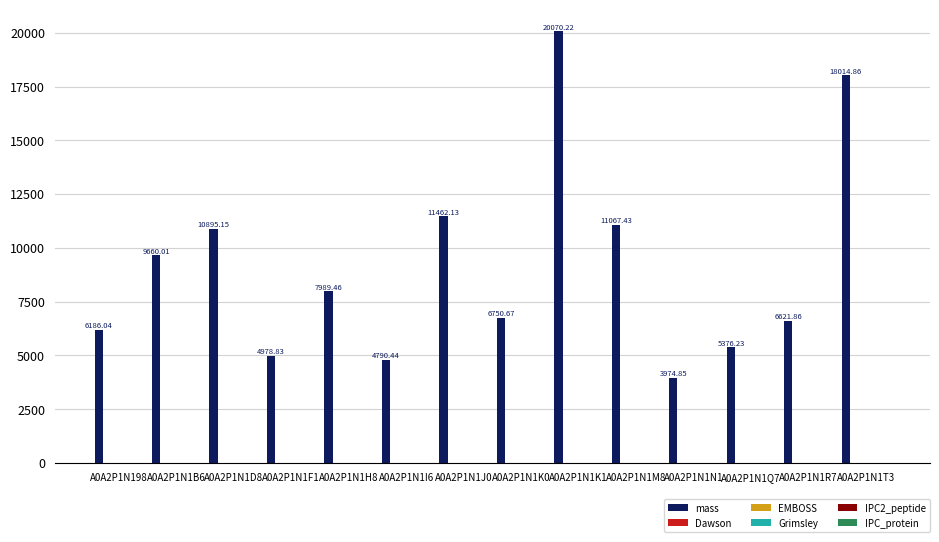

What is the sum of all mass values?

127838.2